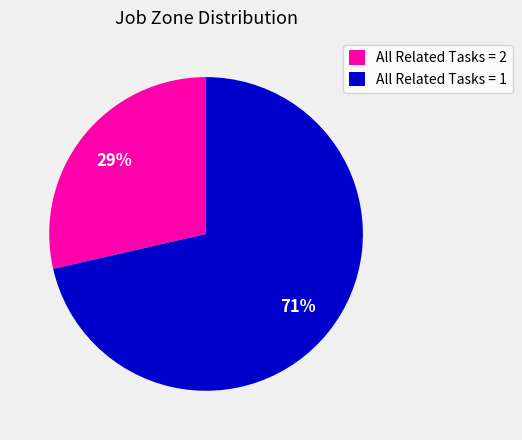

Rank the categories by value from highest to lowest.

All Related Tasks = 1, All Related Tasks = 2